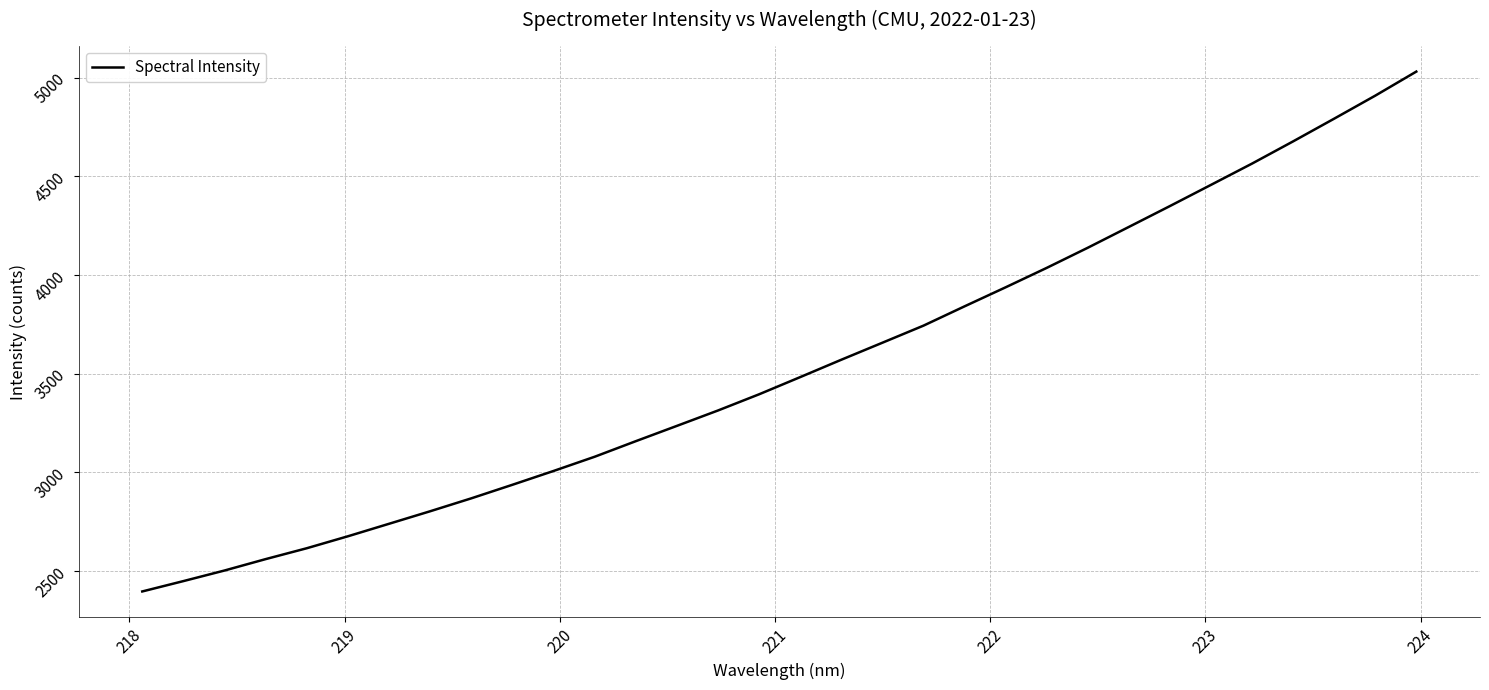

What is the sum of all values?

113165.6